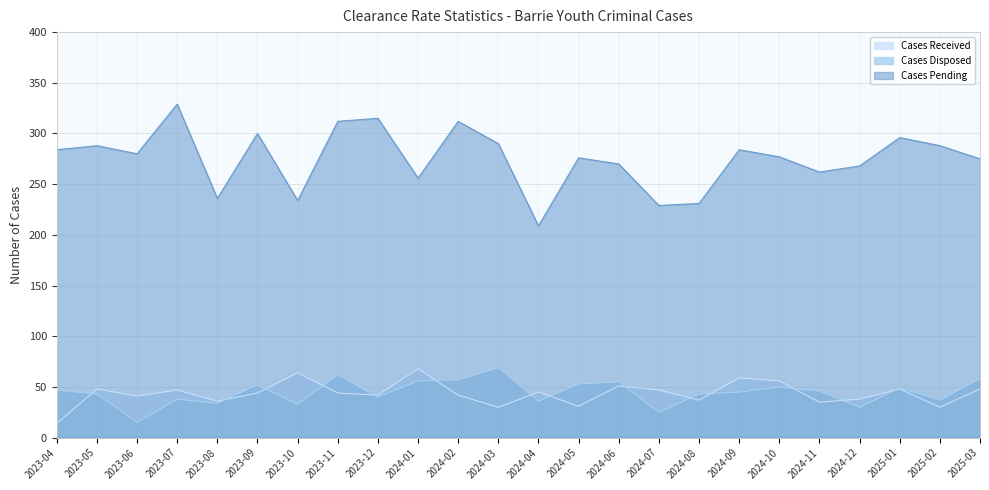

Reading left to right, list all the values displayed in this chart.

Cases Received: 2023-04=14	2023-05=48	2023-06=41	2023-07=47	2023-08=36	2023-09=44	2023-10=64	2023-11=44	2023-12=42	2024-01=68	2024-02=42	2024-03=30	2024-04=45	2024-05=31	2024-06=51	2024-07=47	2024-08=37	2024-09=59	2024-10=56	2024-11=35	2024-12=38	2025-01=48	2025-02=30	2025-03=48
Cases Disposed: 2023-04=47	2023-05=43	2023-06=15	2023-07=38	2023-08=34	2023-09=52	2023-10=33	2023-11=62	2023-12=40	2024-01=56	2024-02=57	2024-03=69	2024-04=36	2024-05=53	2024-06=55	2024-07=25	2024-08=43	2024-09=45	2024-10=50	2024-11=46	2024-12=30	2025-01=49	2025-02=37	2025-03=58
Cases Pending: 2023-04=284	2023-05=288	2023-06=280	2023-07=329	2023-08=236	2023-09=300	2023-10=234	2023-11=312	2023-12=315	2024-01=256	2024-02=312	2024-03=290	2024-04=209	2024-05=276	2024-06=270	2024-07=229	2024-08=231	2024-09=284	2024-10=277	2024-11=262	2024-12=268	2025-01=296	2025-02=288	2025-03=275